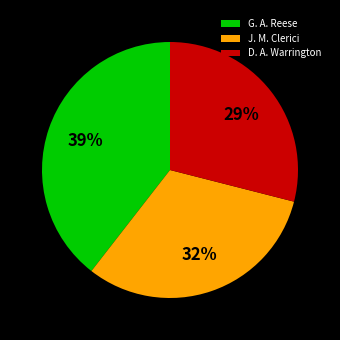

To the nearest percent, what is the combined percentage of J. M. Clerici and D. A. Warrington?

61%